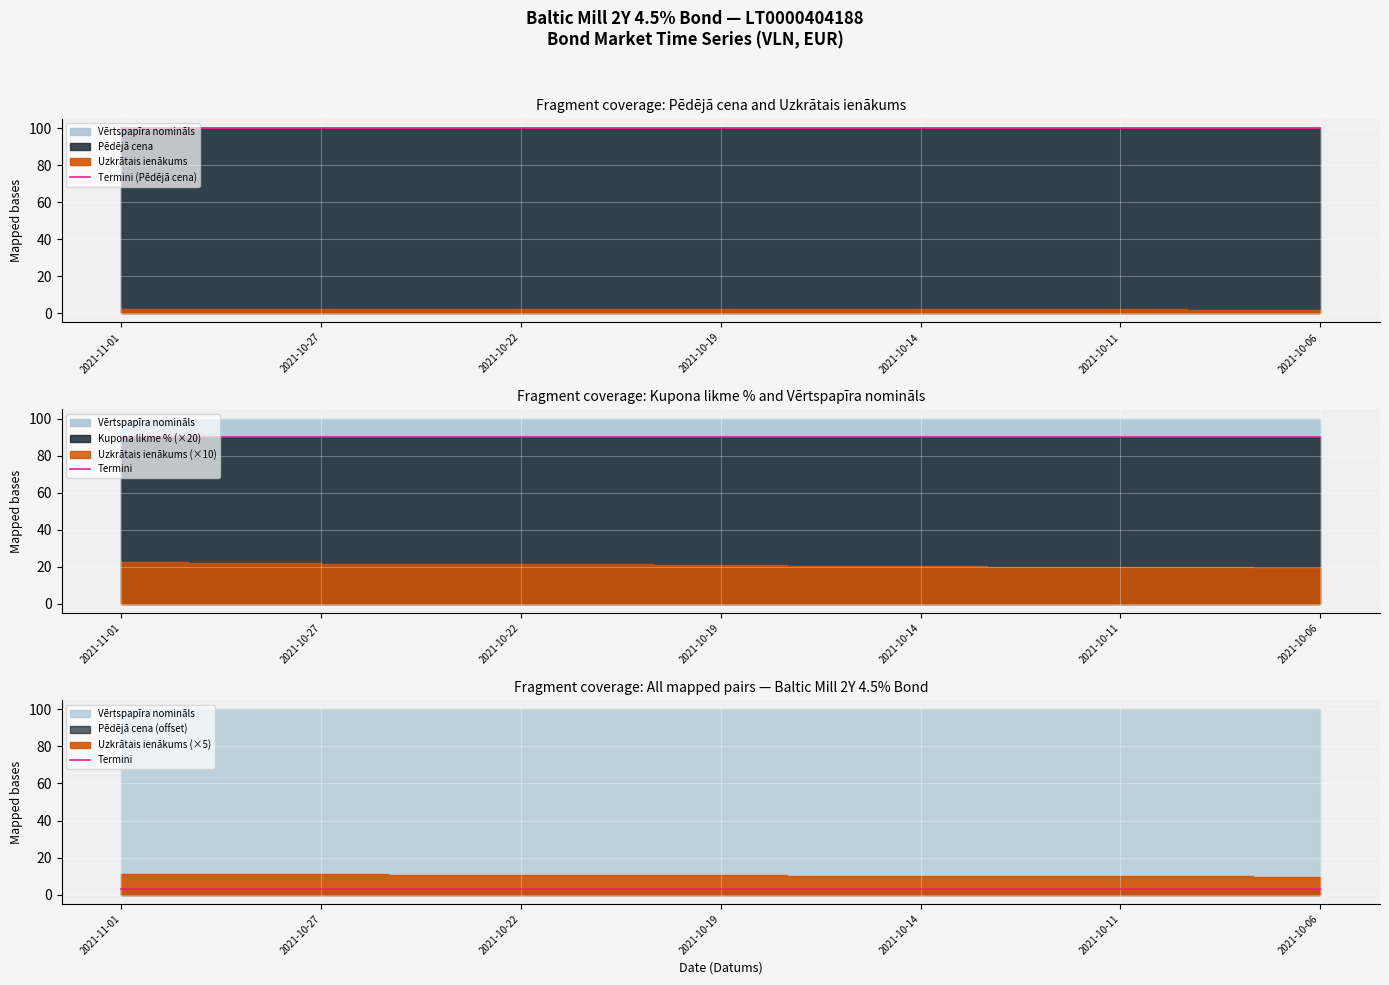

Which category has the highest value across all series?

2021-11-01